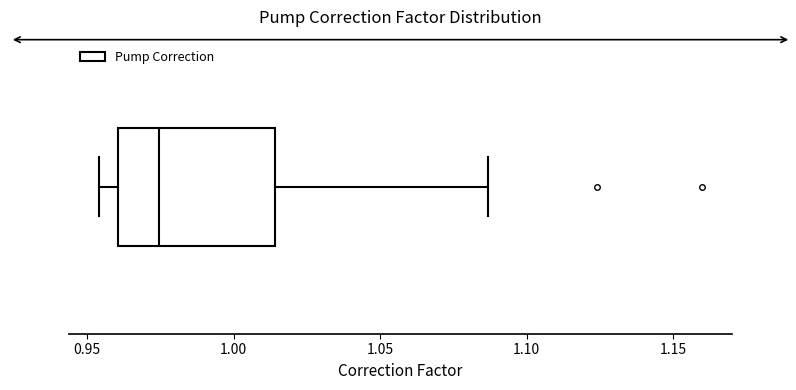

Read this box plot against the x-axis: the position of the median line, the range covered by the box, and the ends of both whiskers. The values are not printed on the chart, so give them approximately, as read against the axis.

median 0.975, box 0.960 to 1.015, whiskers 0.955 to 1.085